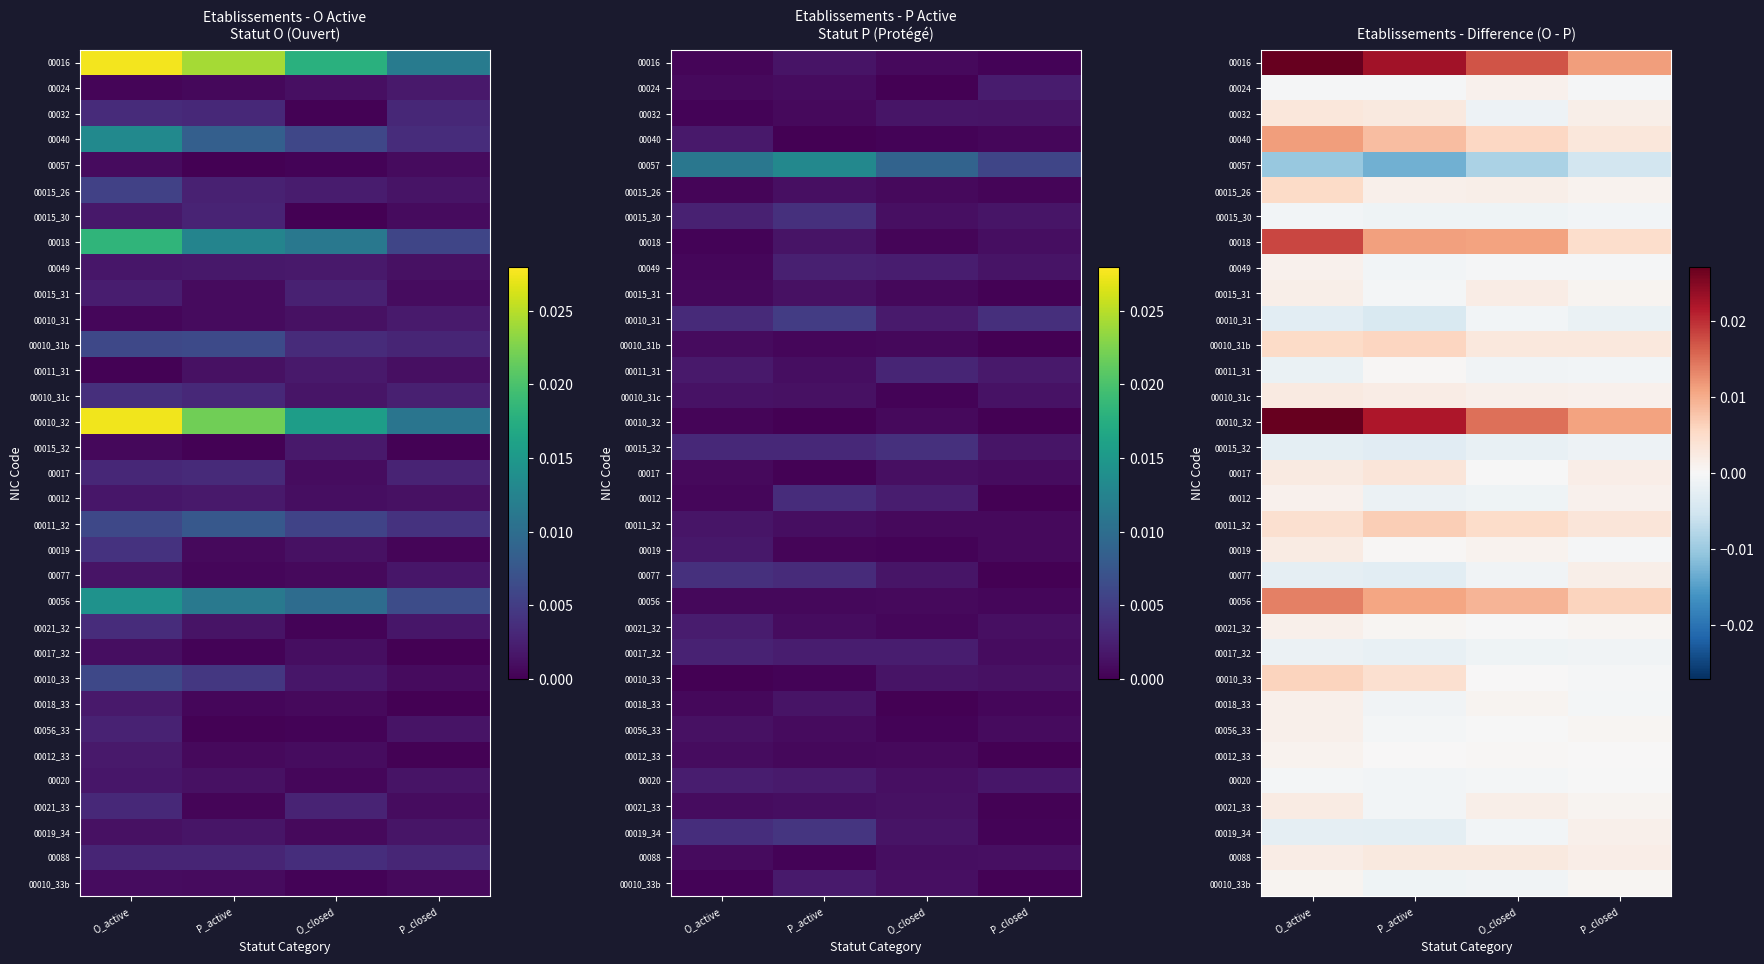

Which category has the highest value across all series?

O_active